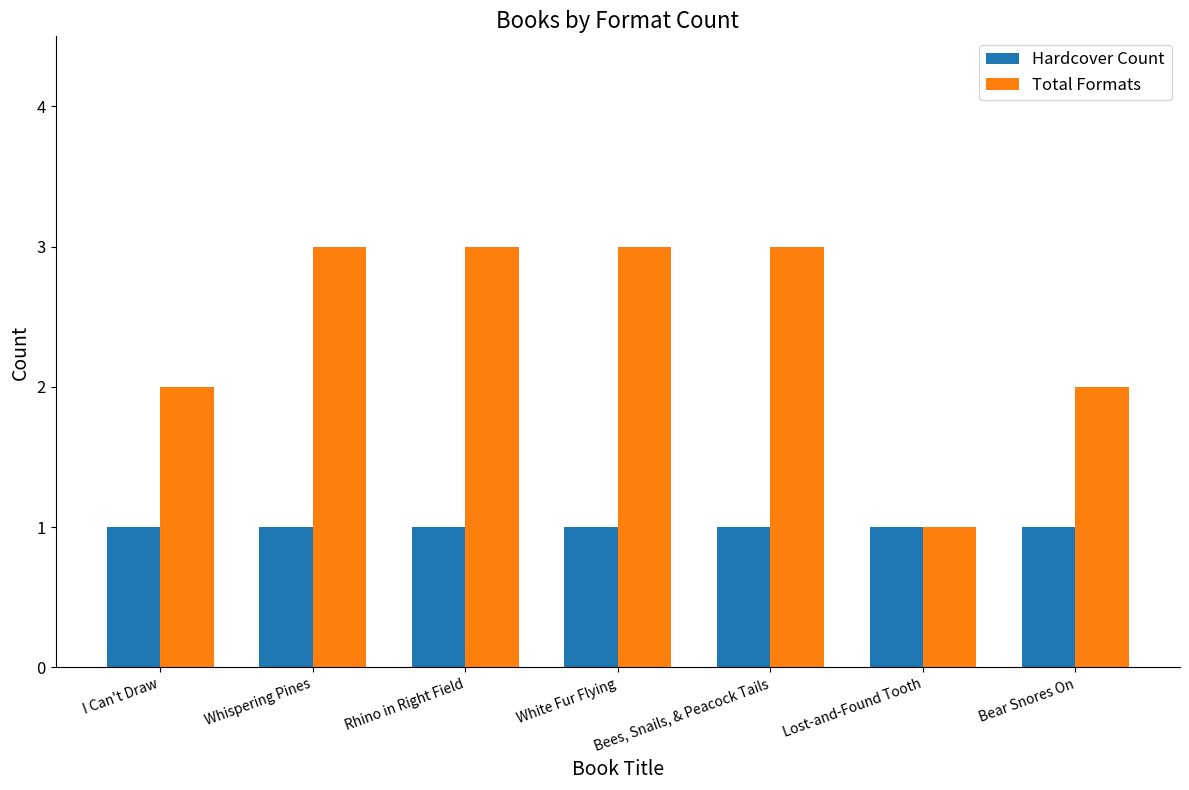

How many bars are there in total?

14